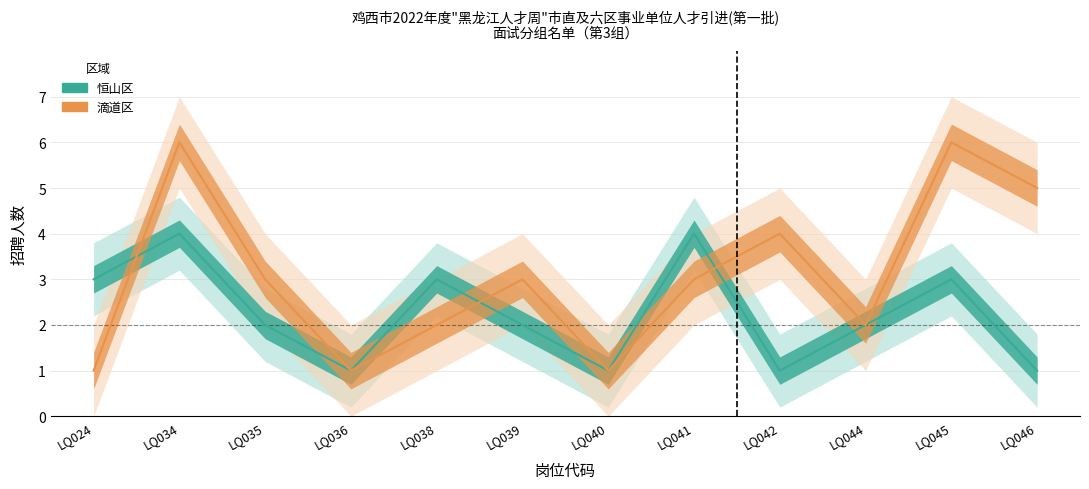

Between LQ044 and LQ040, which is larger?

LQ044